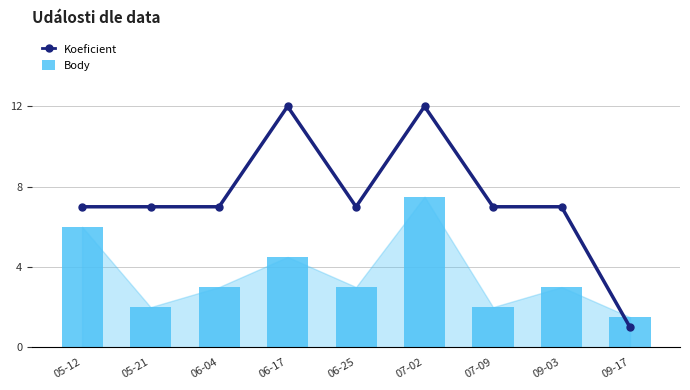

Rank the series by their average value, from highest to lowest.

Koeficient, Body